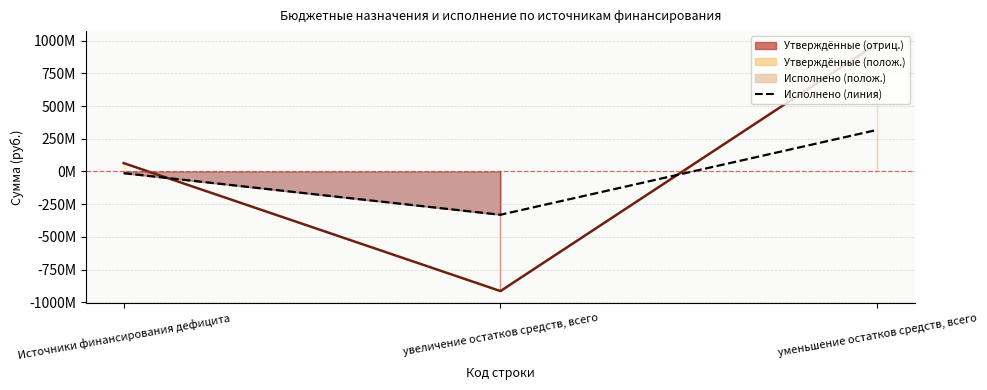

What is the value of the Утверждённые назначения (линия) point at the 2nd from the left?

-914461637.5